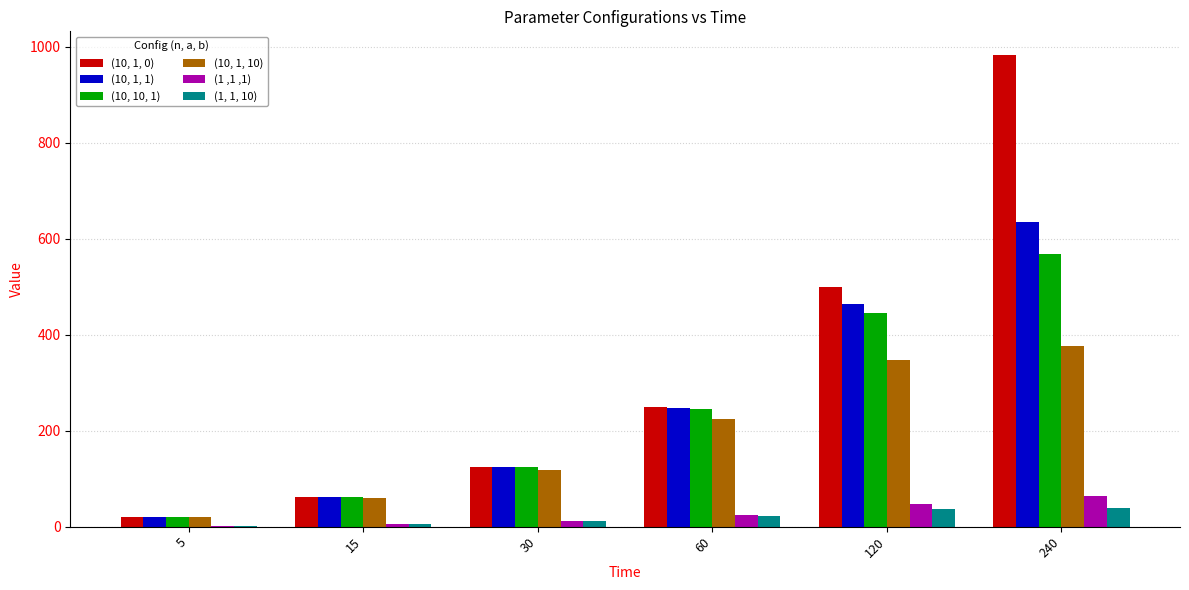

At which label is (10, 1, 1) closest to 327?

60